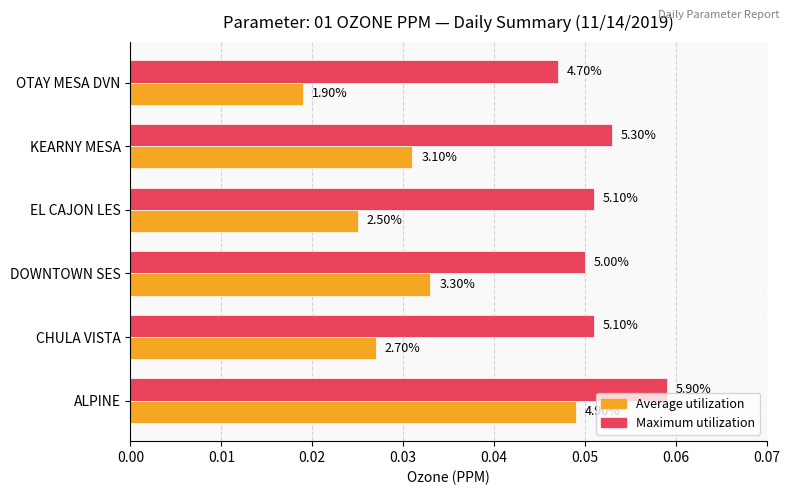

What are all the series names shown in the legend?

Average utilization, Maximum utilization